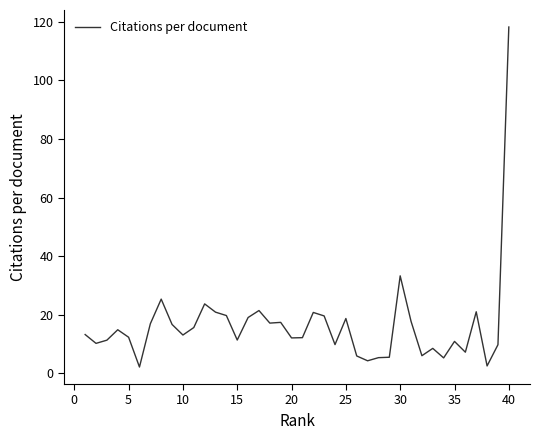

What is the difference between the maximum and minimum values?

116.1